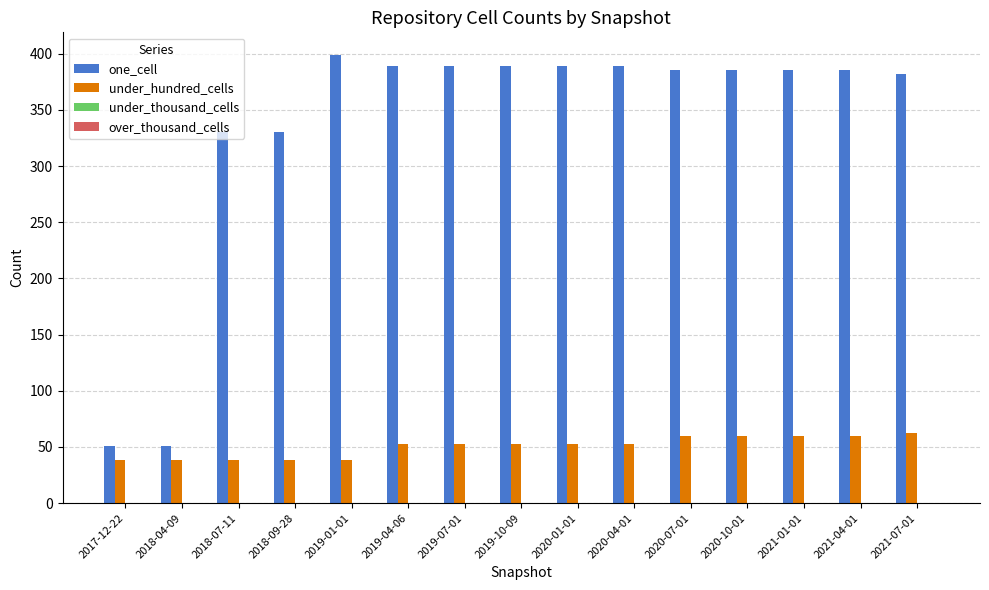

The value of under_hundred_cells at 2021-04-01 is 60. True or false?

True